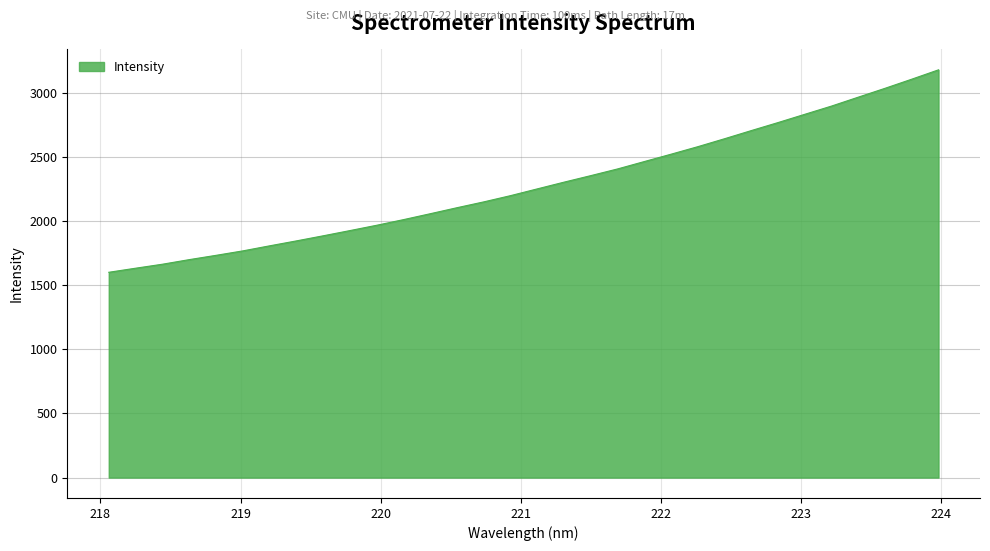

What is the difference between the maximum and minimum values?

1577.7